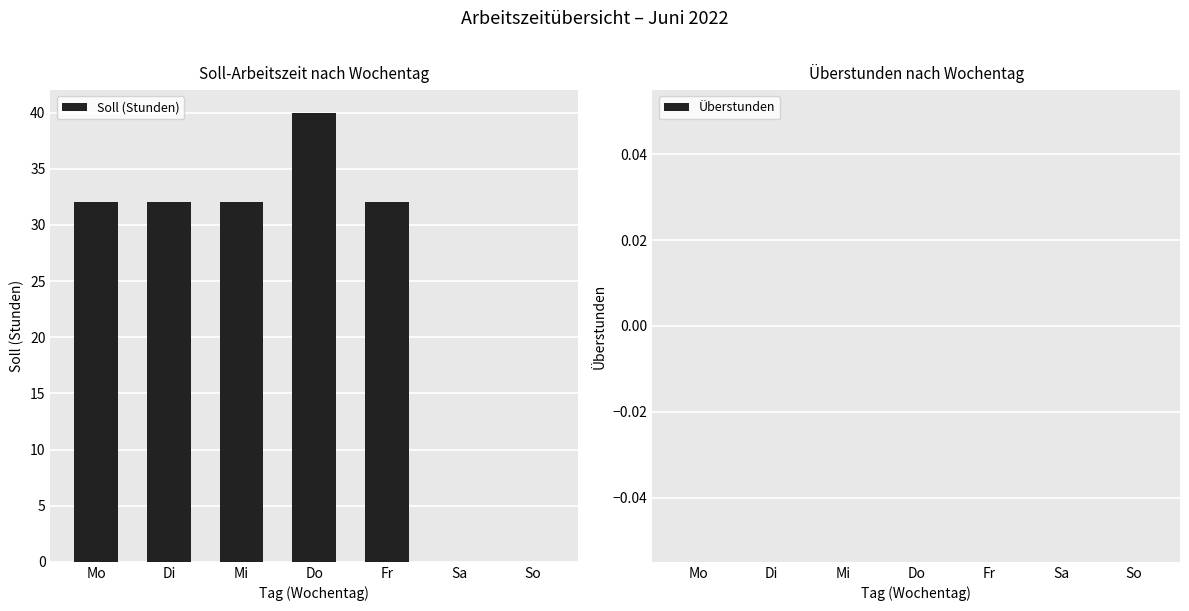

What value does the data have at Di?

32